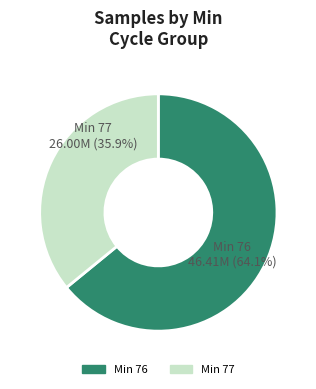

Count the number of slices in the pie.

2